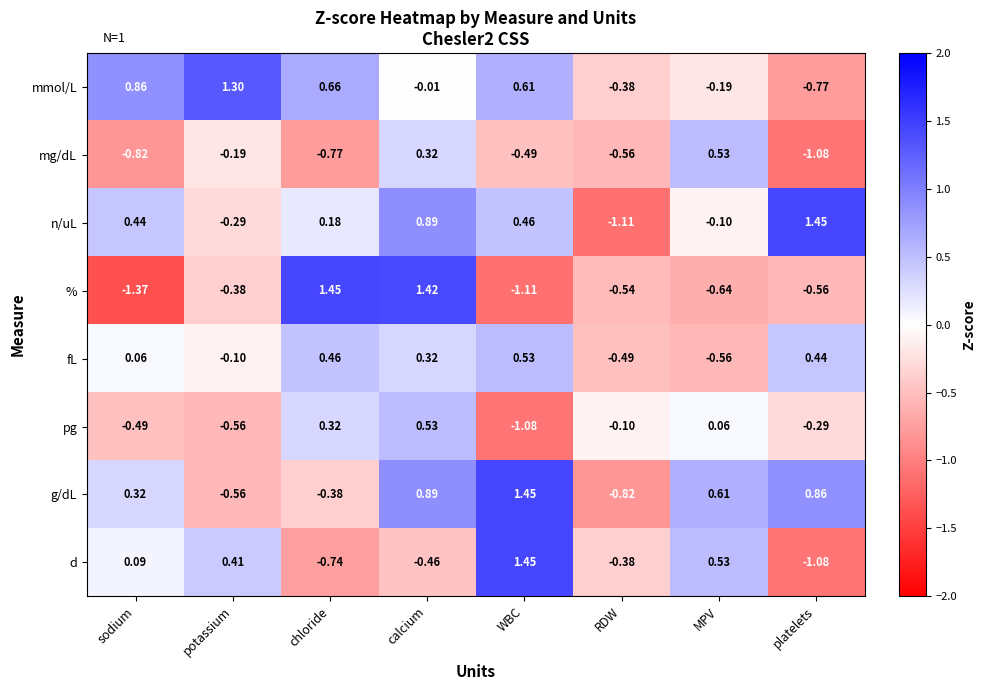

At which label is pg closest to 0?

MPV